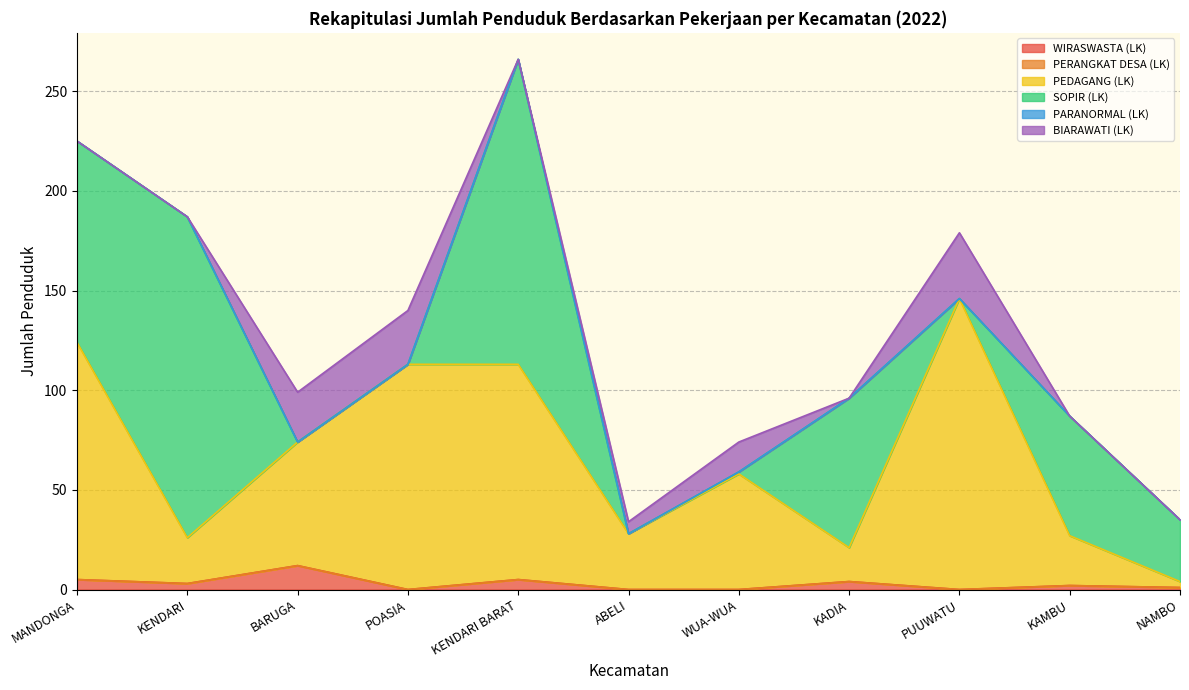

Is it true that SOPIR (LK) equals 0 at WUA-WUA?

False